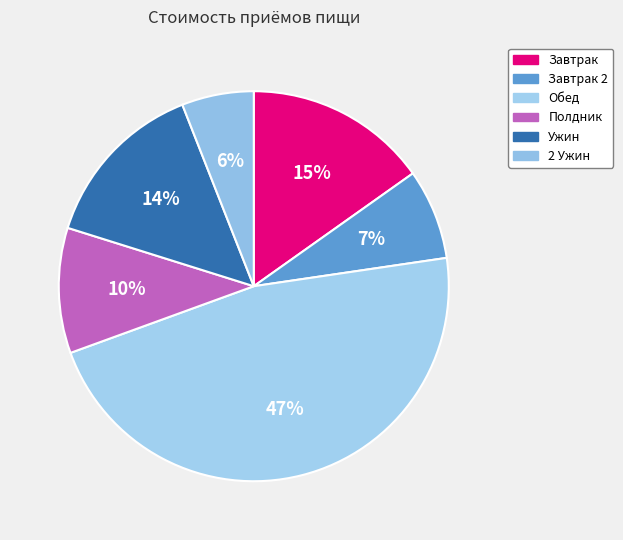

How many slices are in this pie chart?

6